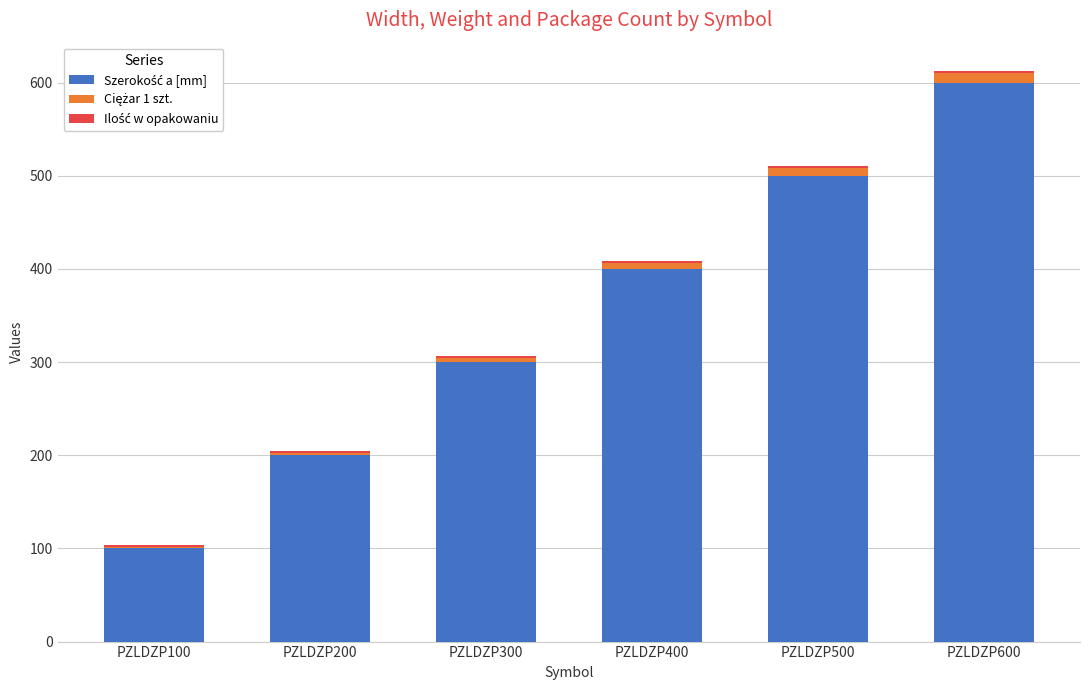

At which category is the sum across all series the highest?

PZLDZP600